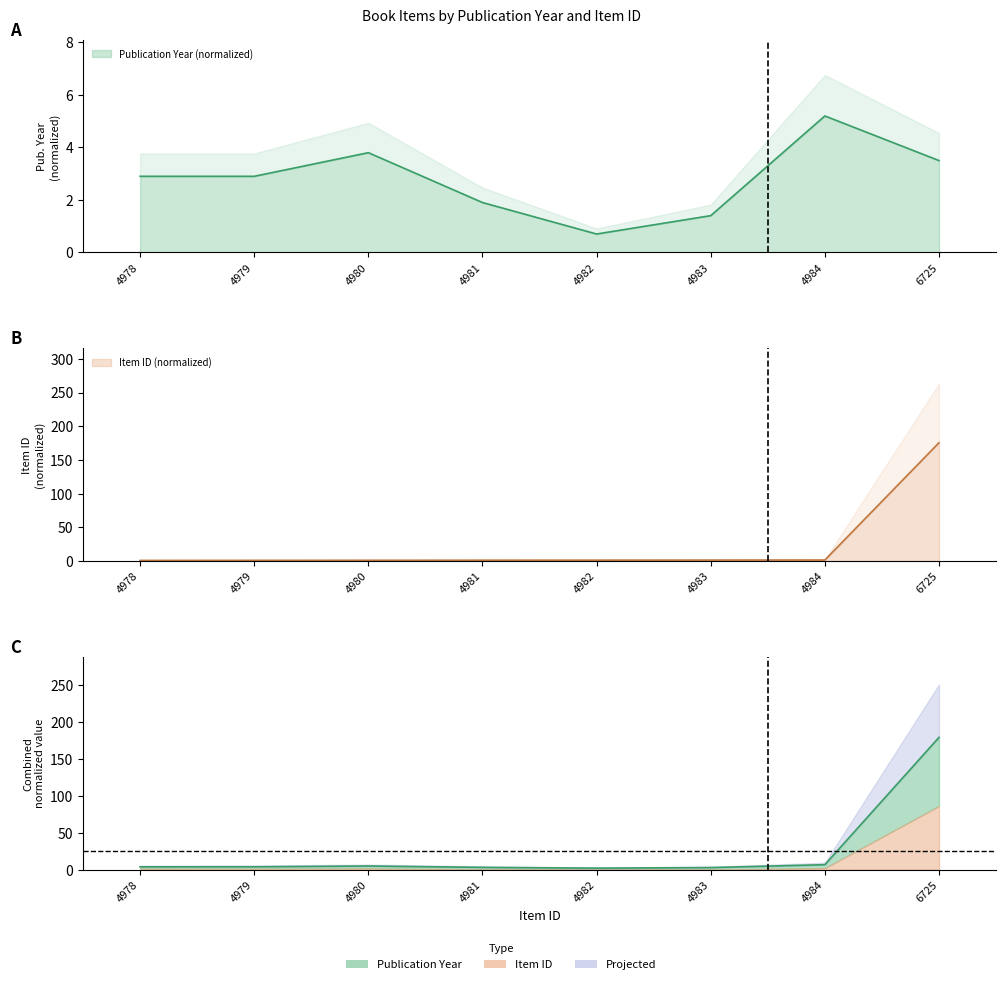

Reading left to right, list all the values displayed in this chart.

Publication Year: 4978=2.9	4979=2.9	4980=3.8	4981=1.9	4982=0.7	4983=1.4	4984=5.2	6725=3.5
Item Id Normalized: 4978=0.8	4979=0.9	4980=1.0	4981=1.1	4982=1.2	4983=1.3	4984=1.4	6725=175.5